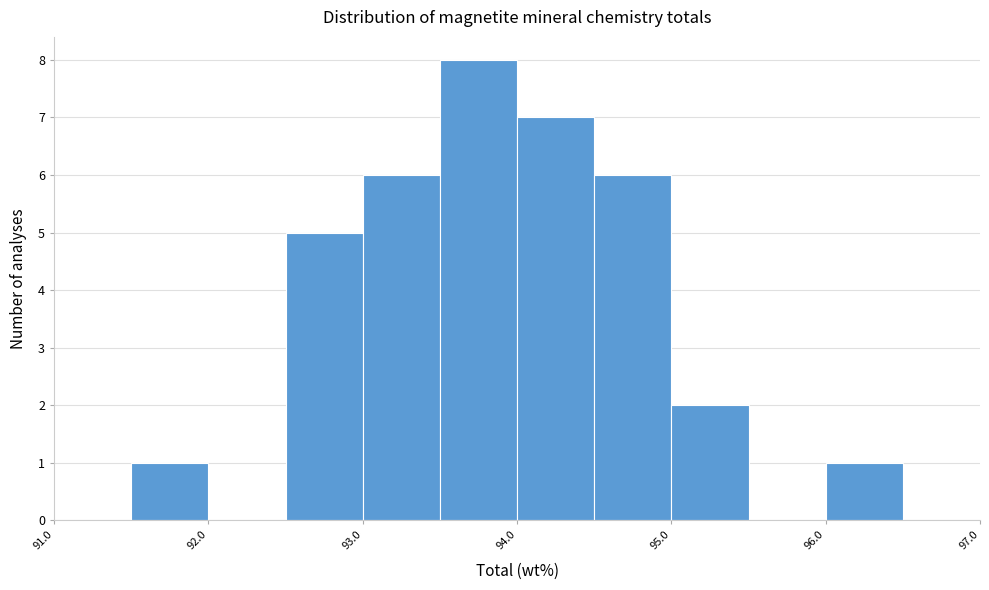

Over which range of the x-axis is the bar tallest?

93.5 to 94.0